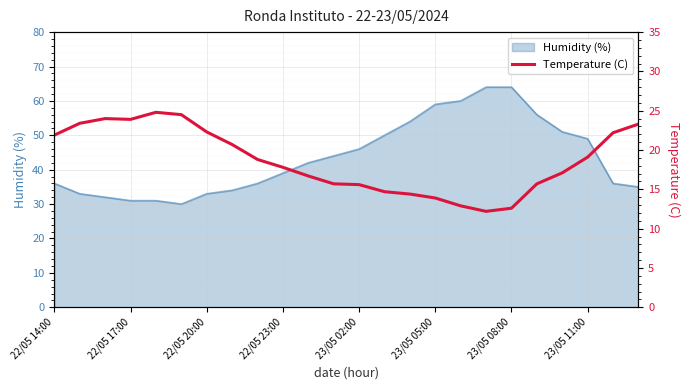

Which category has the lowest value across all series?

17